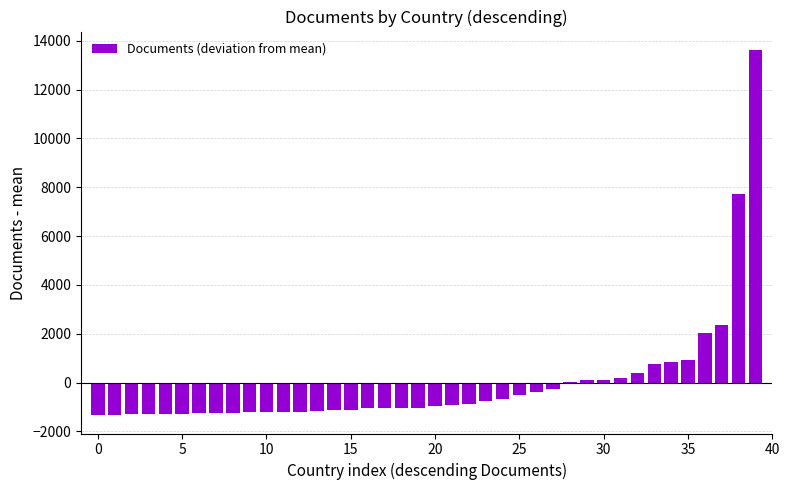

How many categories are shown in the chart?

40